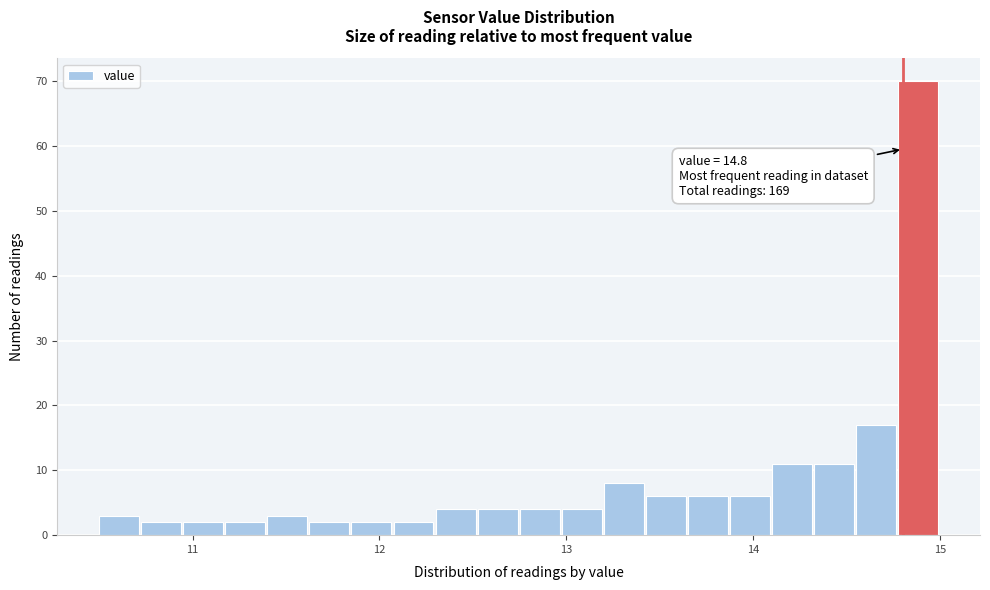

Read against the x-axis, roughly where is the centre of the tallest bar?

14.9